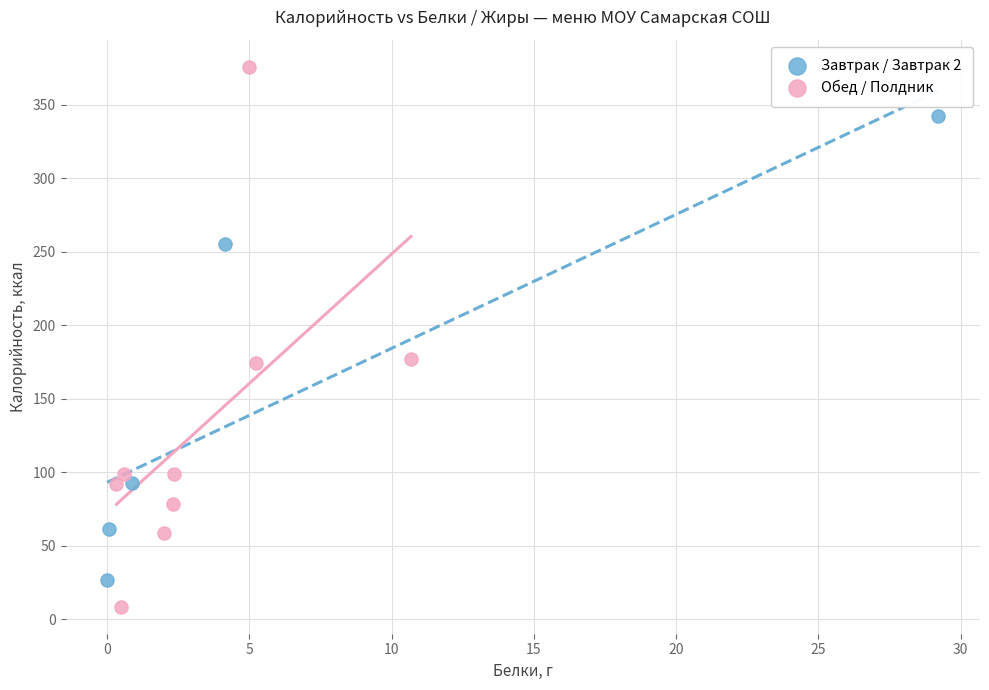

Which series contains the highest Y value?

Обед / Полдник